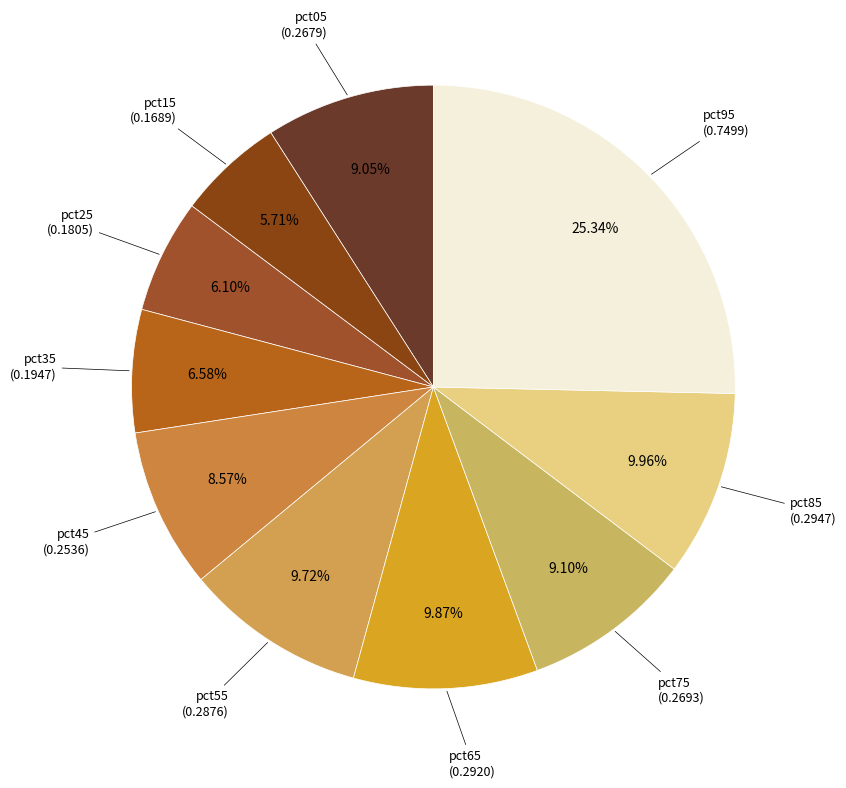

How many segments does this pie chart have?

10